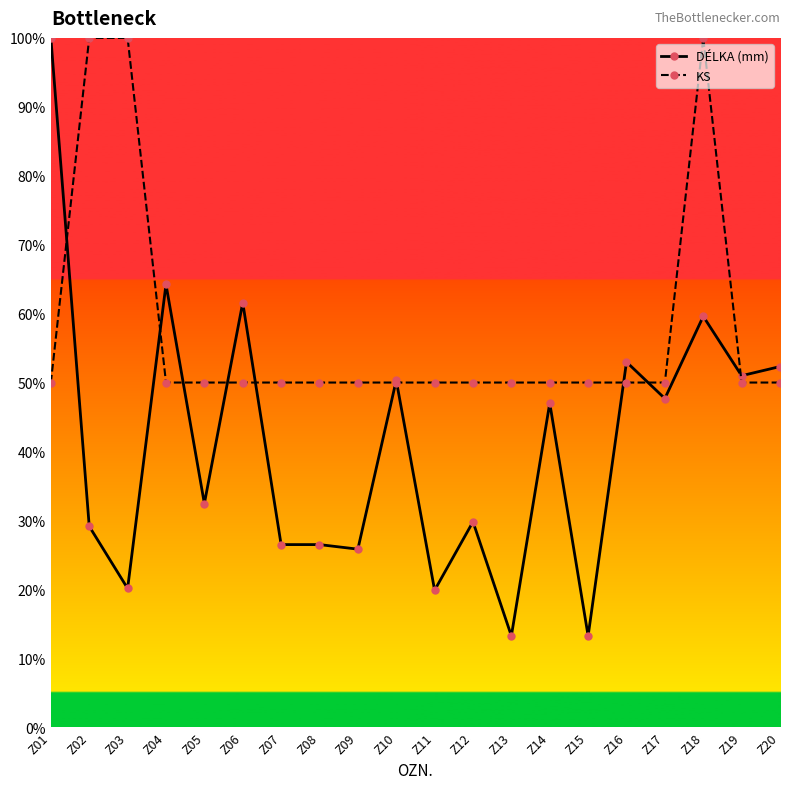

True or false: KS has a value of 173.9 at Z02.

False